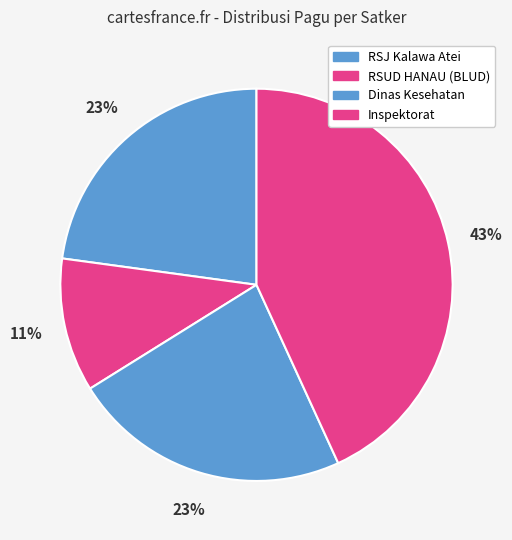

Is there any slice that represents more than half of the pie?

No